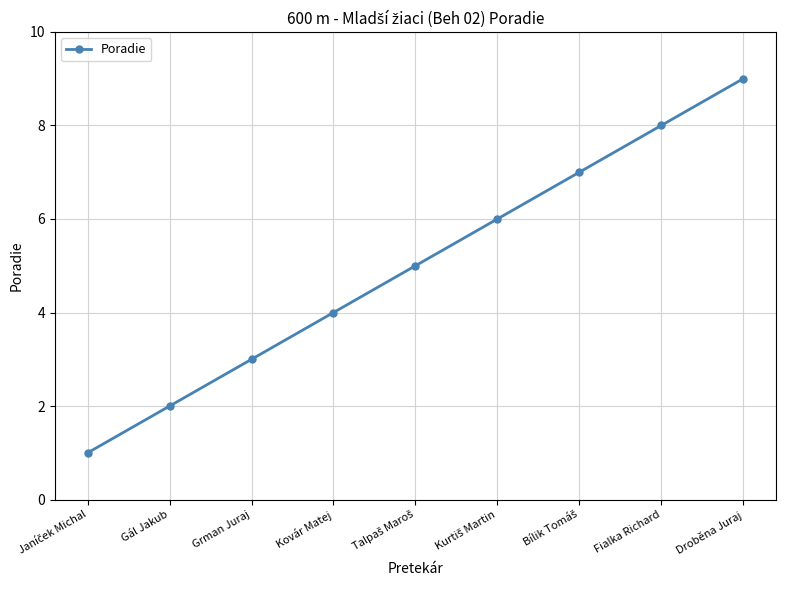

What value does the data have at Fialka Richard?

8